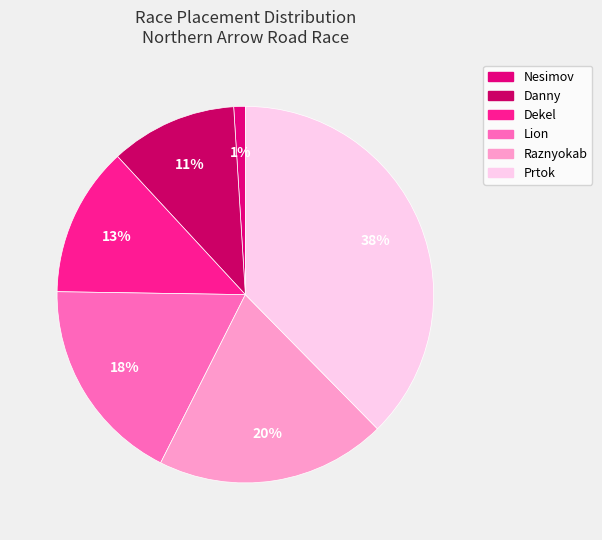

Does any single category account for the majority?

No